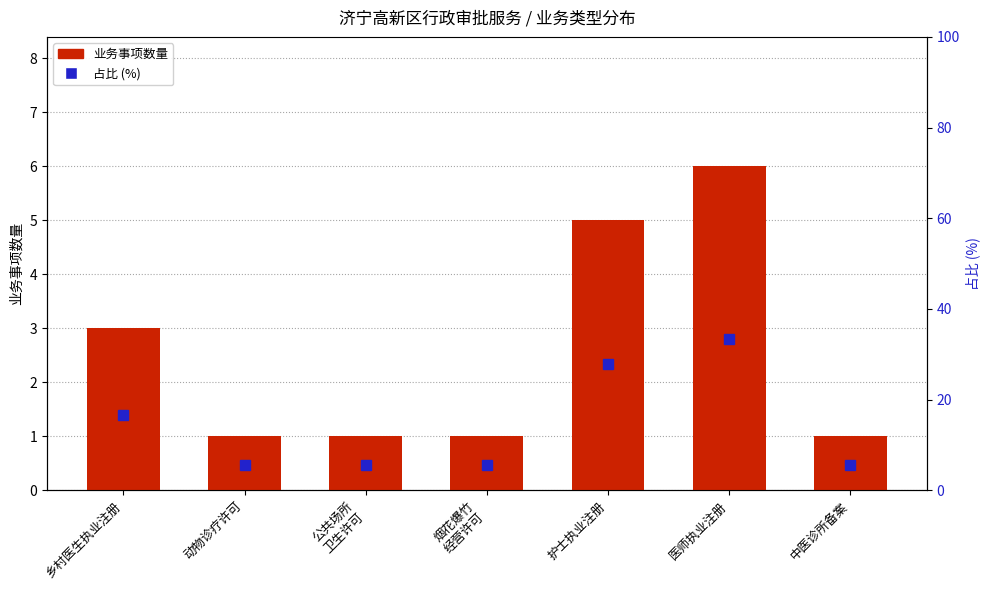

What position from the left is 公共场所
卫生许可?

3